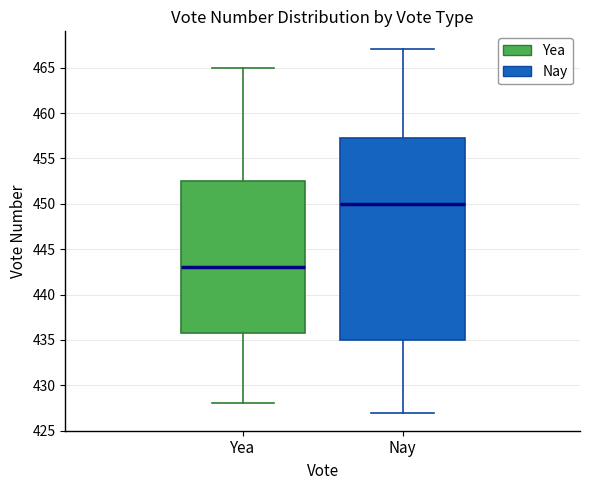

Where does the median line of the box for Nay sit on the y-axis? The values are not printed on the chart, so give them approximately, as read against the axis.

450.0